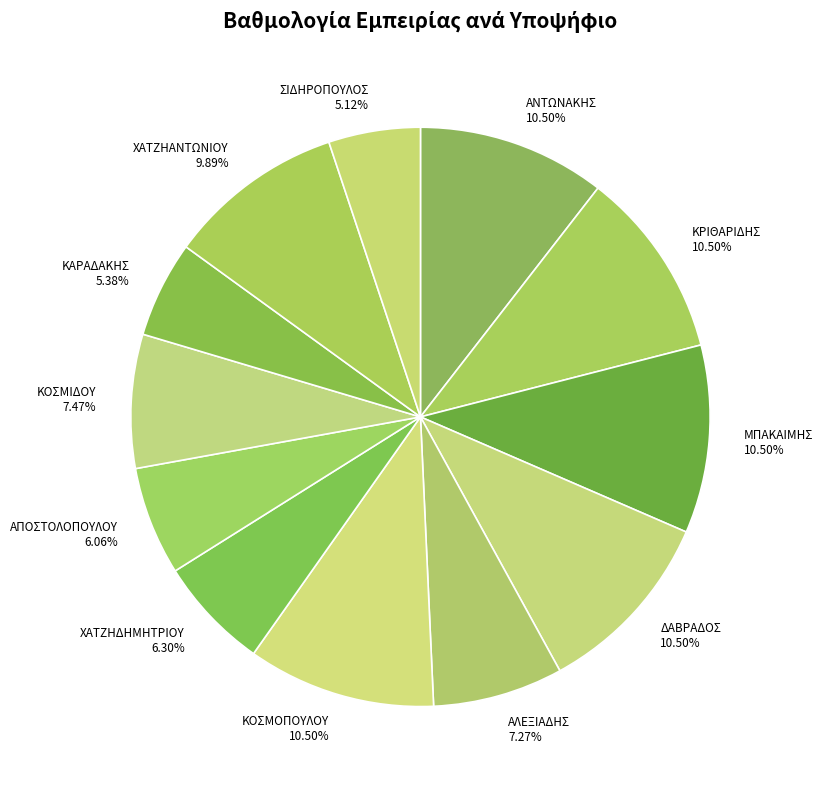

True or false: ΧΑΤΖΗΔΗΜΗΤΡΙΟΥ accounts for 6% of the total.

True